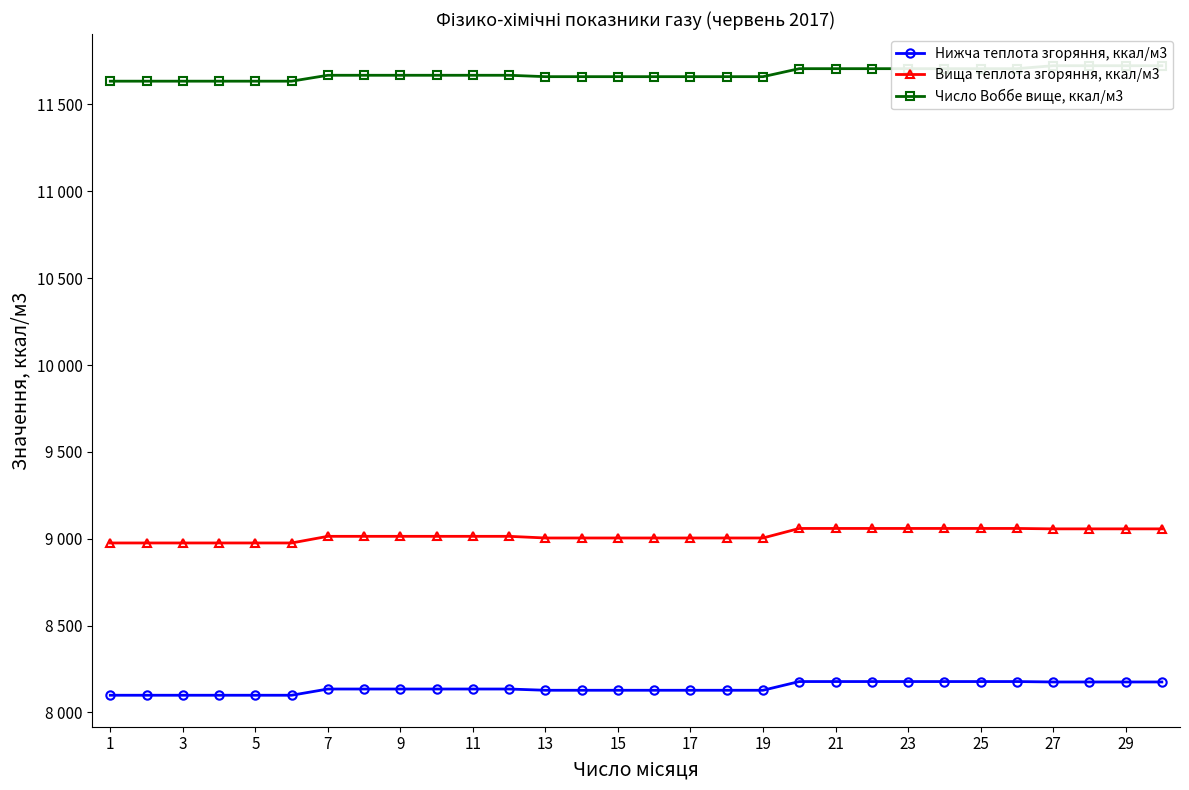

True or false: Нижча теплота згоряння, ккал/м3 and Вища теплота згоряння, ккал/м3 intersect in this chart.

False